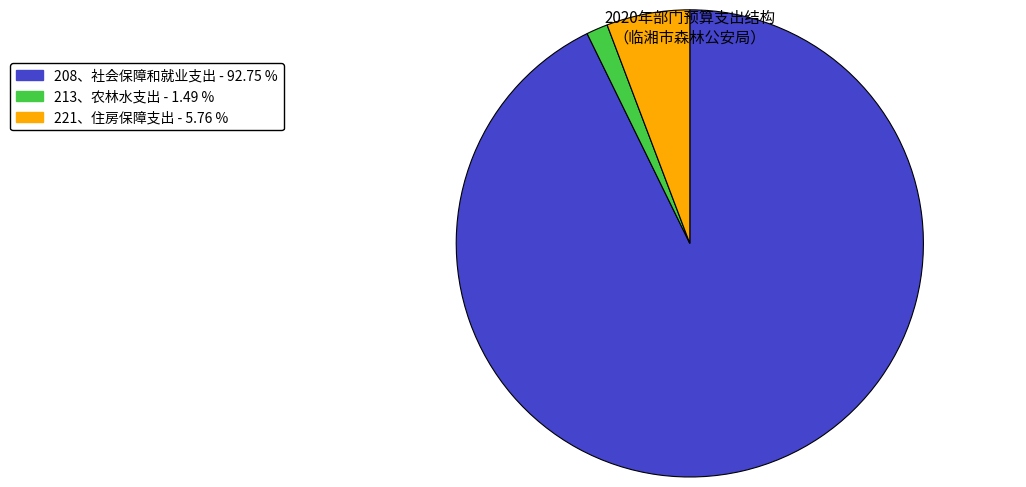

Do 208、社会保障和就业支出 and 213、农林水支出 together represent more than half of the pie?

Yes